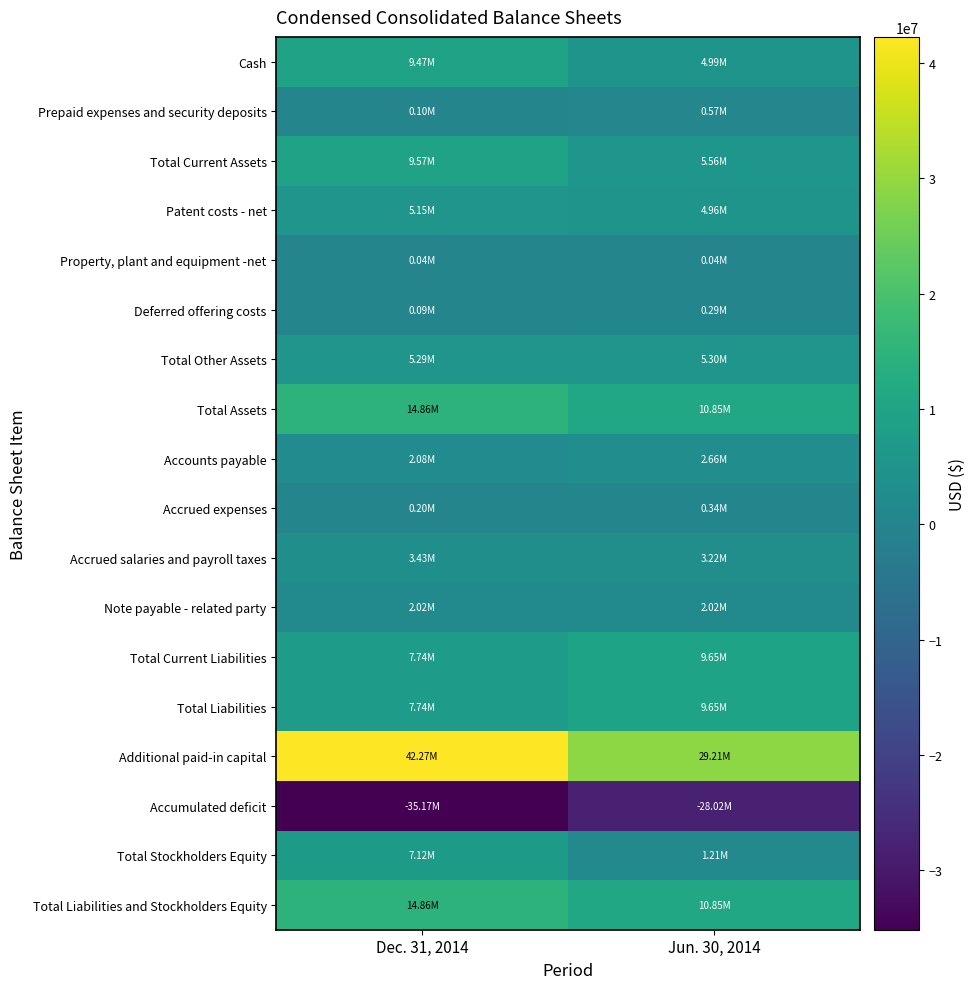

Count the number of categories in the chart.

2